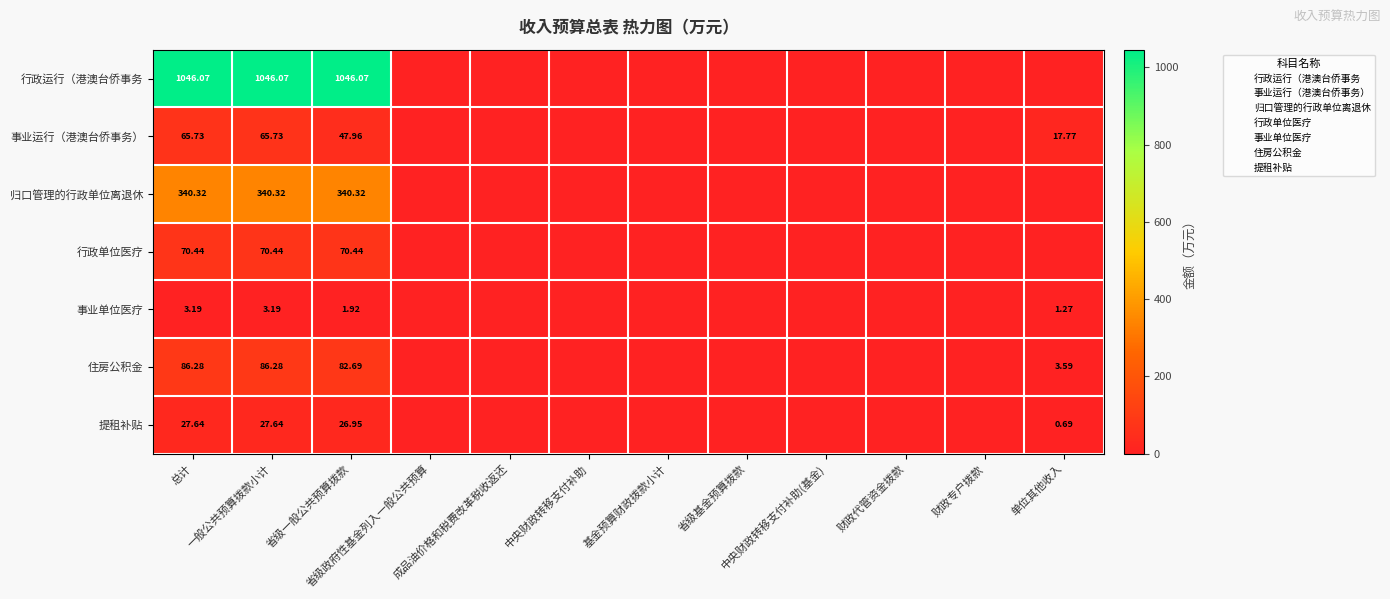

What is the highest value of the 行政单位医疗 series?

70.4